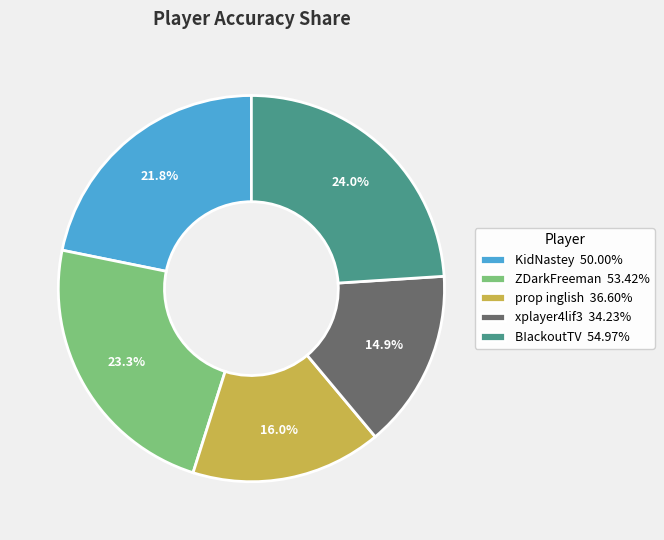

How many slices are in this pie chart?

5